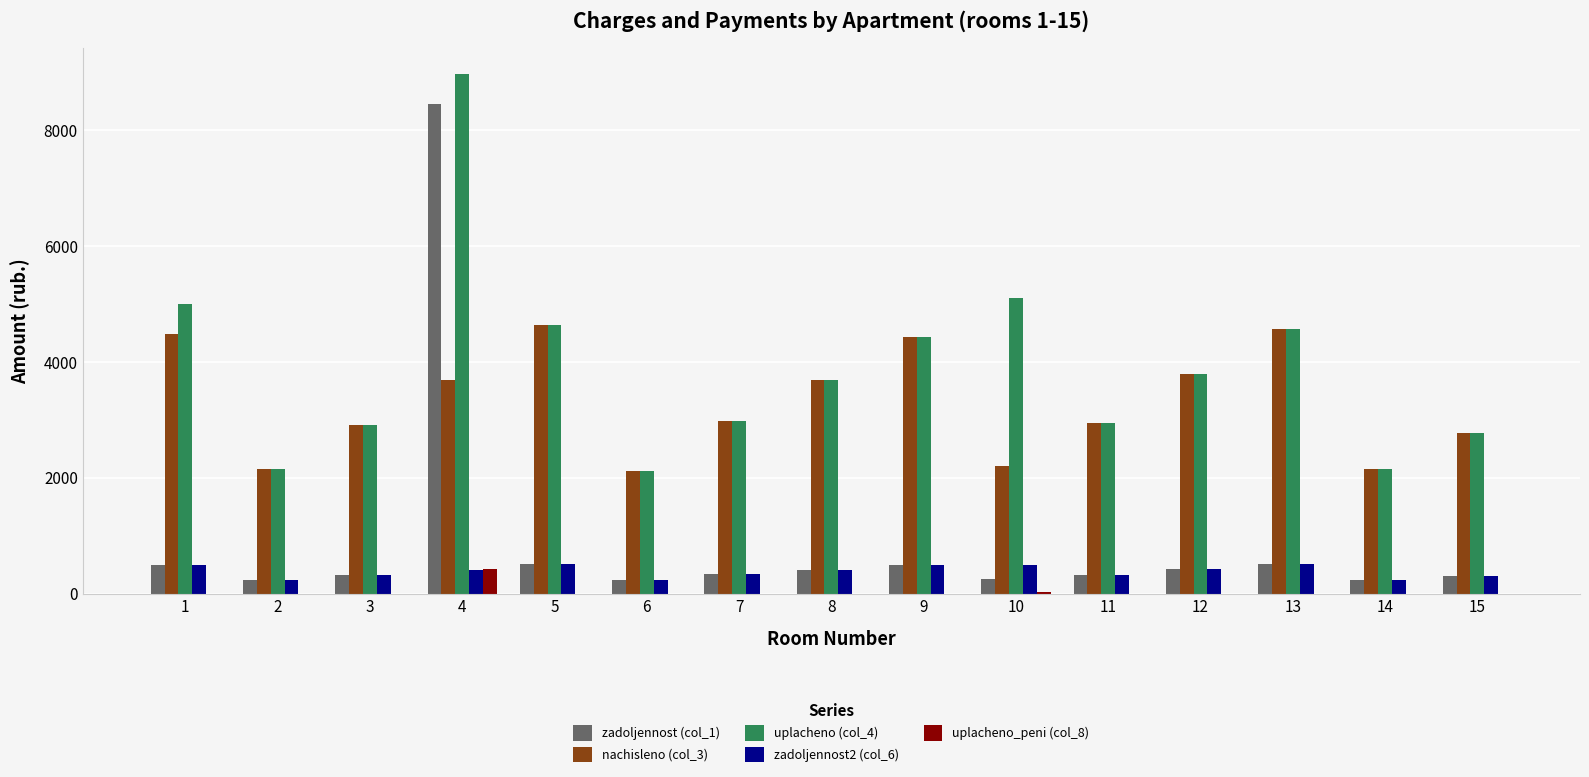

The value of zadoljennost2 (col_6) at 11 is 326.4. True or false?

True